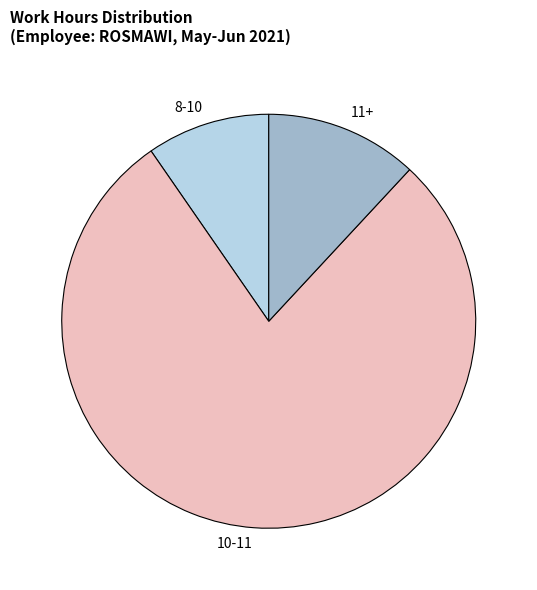

Which slice is the largest?

10-11